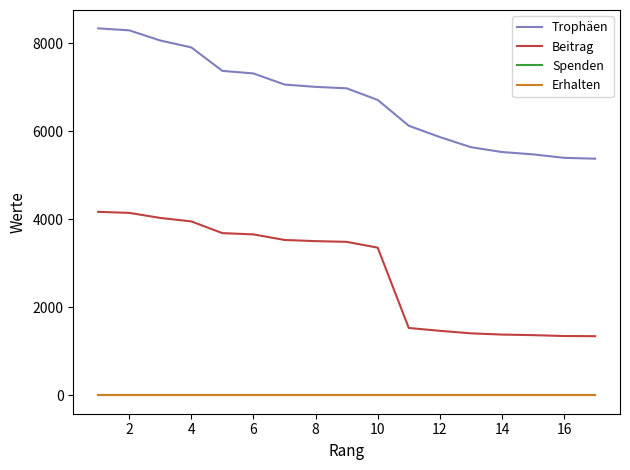

Does the chart have visible grid lines?

No